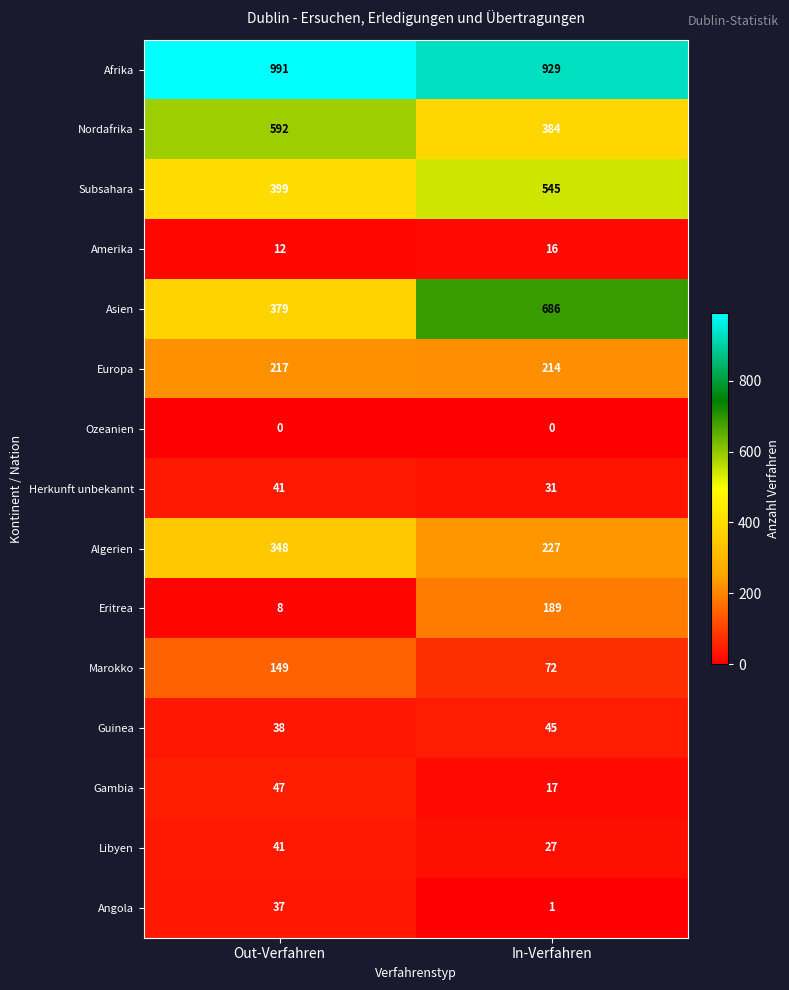

Rank the series at In-Verfahren from lowest to highest value.

Ozeanien, Angola, Amerika, Gambia, Libyen, Herkunft unbekannt, Guinea, Marokko, Eritrea, Europa, Algerien, Nordafrika, Subsahara, Asien, Afrika